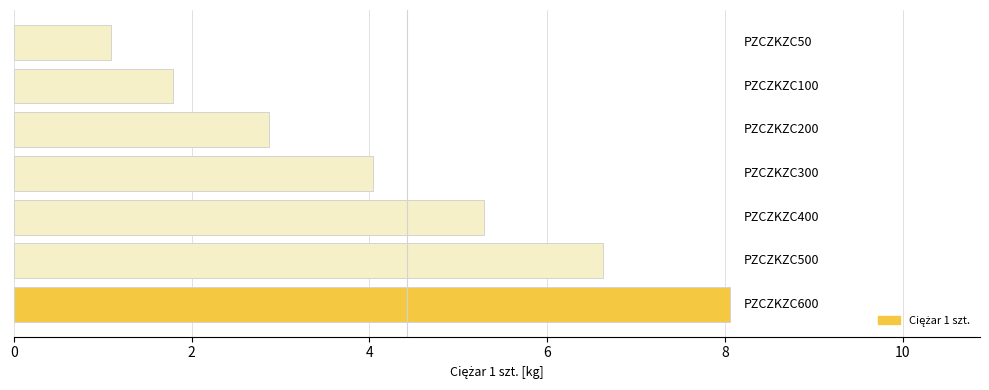

What is the maximum value shown in the chart?

8.1